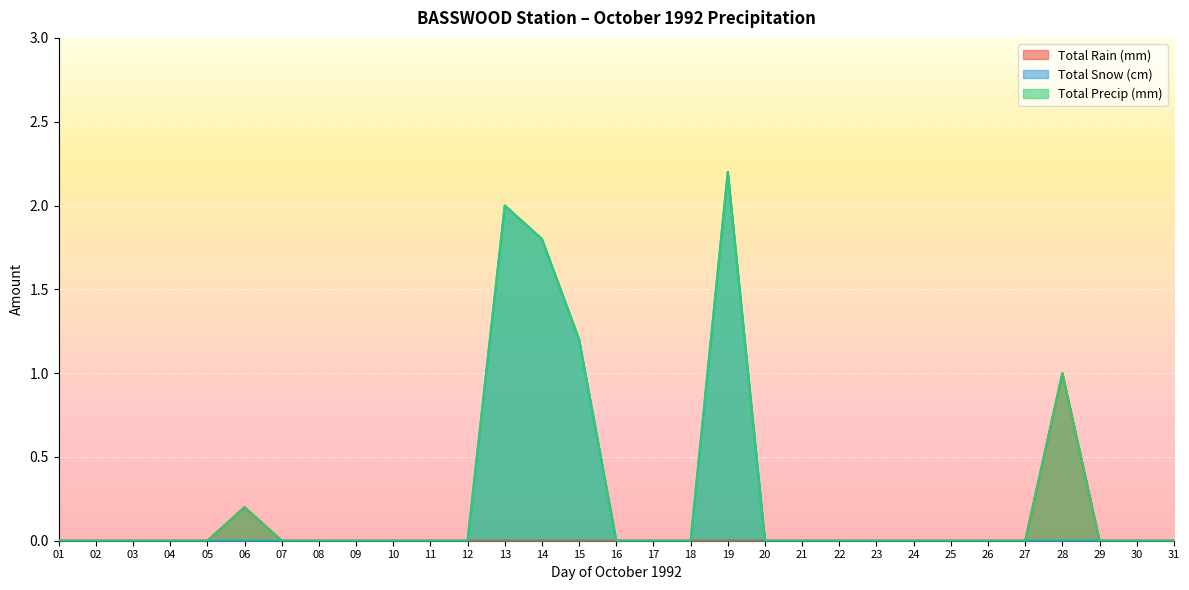

What are all the series names shown in the legend?

Total Rain (mm), Total Snow (cm), Total Precip (mm)